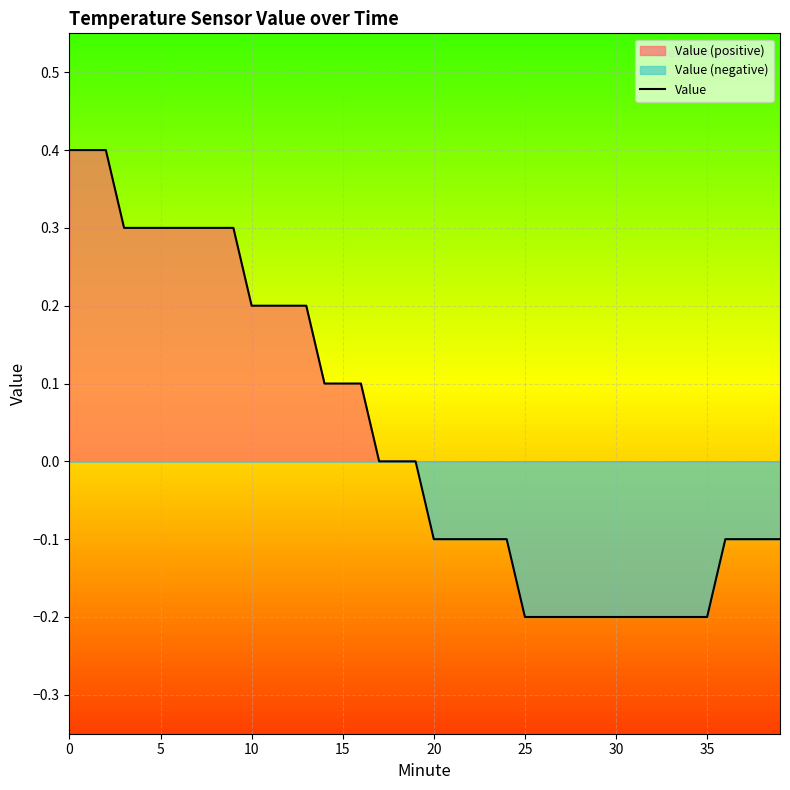

Count the number of categories in the chart.

40